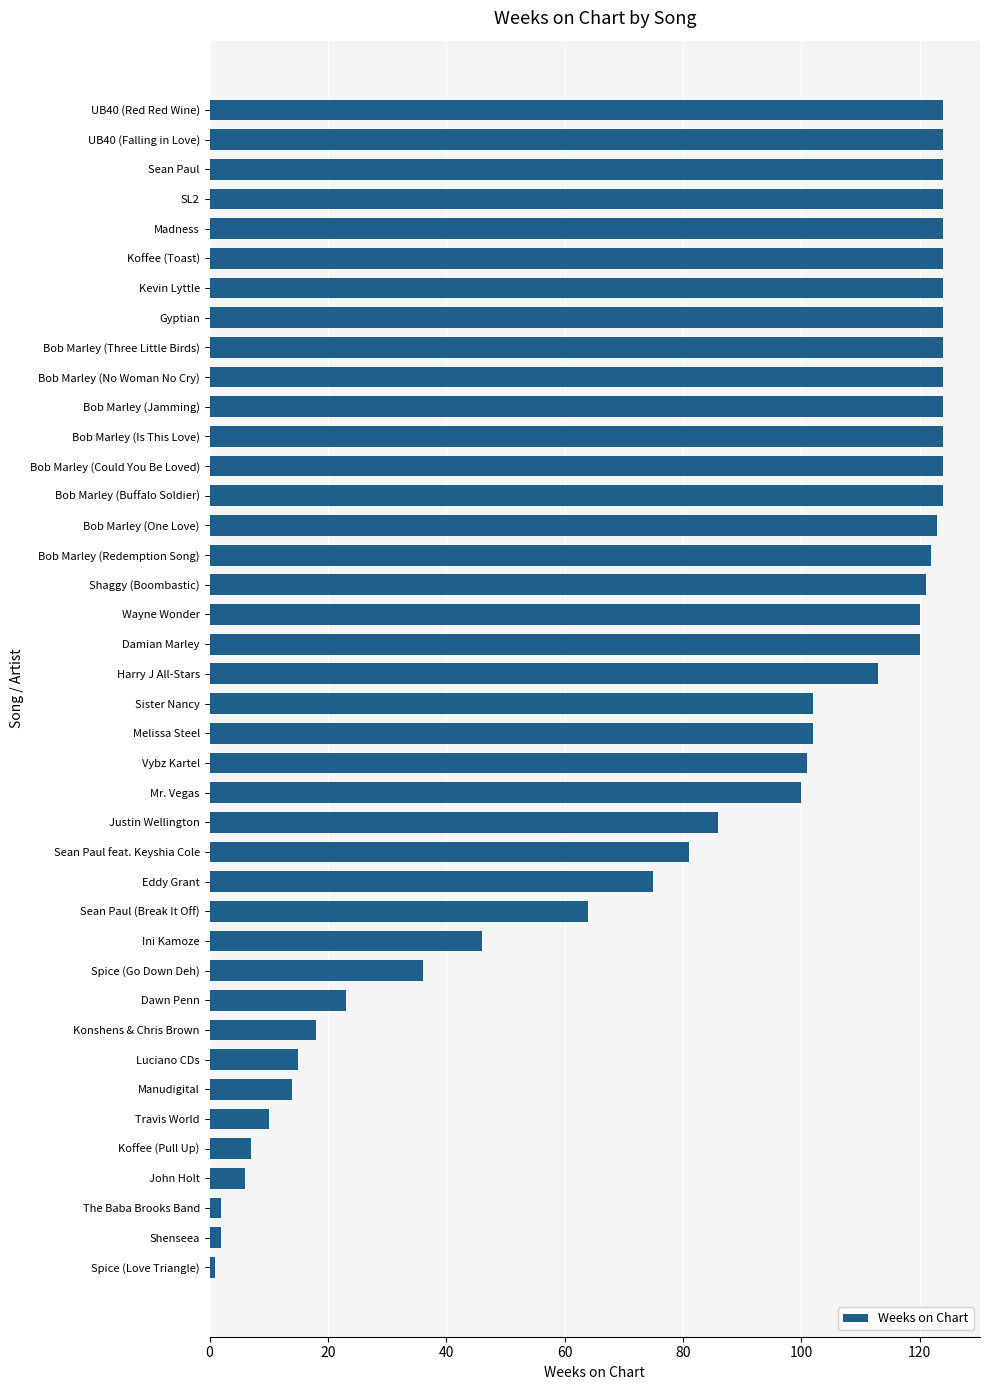

Which has a higher value, Spice (Love Triangle) or Bob Marley (No Woman No Cry)?

Bob Marley (No Woman No Cry)